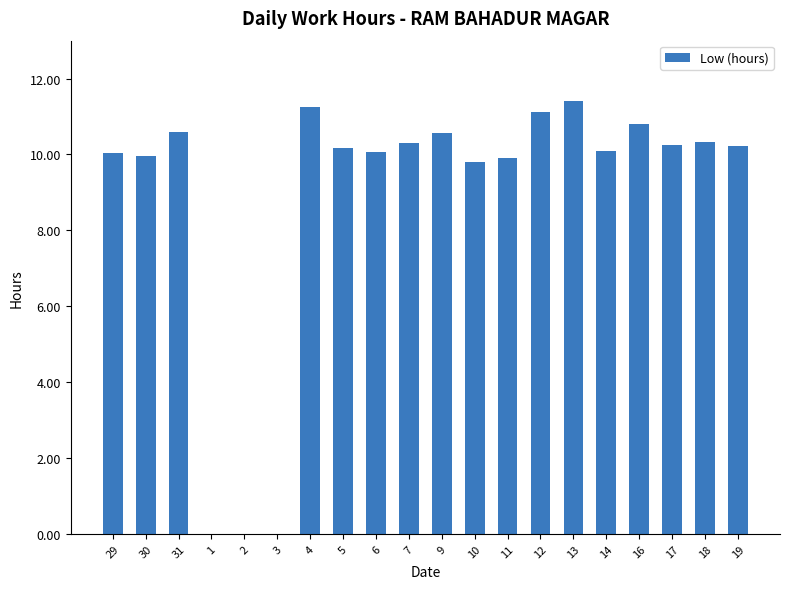

Count the number of data series in this chart.

1